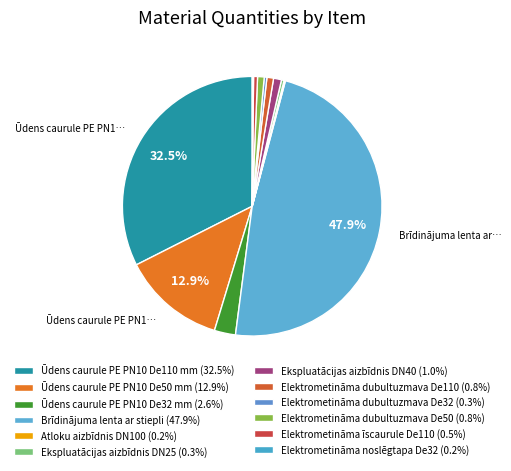

What is the largest slice in the pie chart?

Brīdinājuma lenta ar stiepli